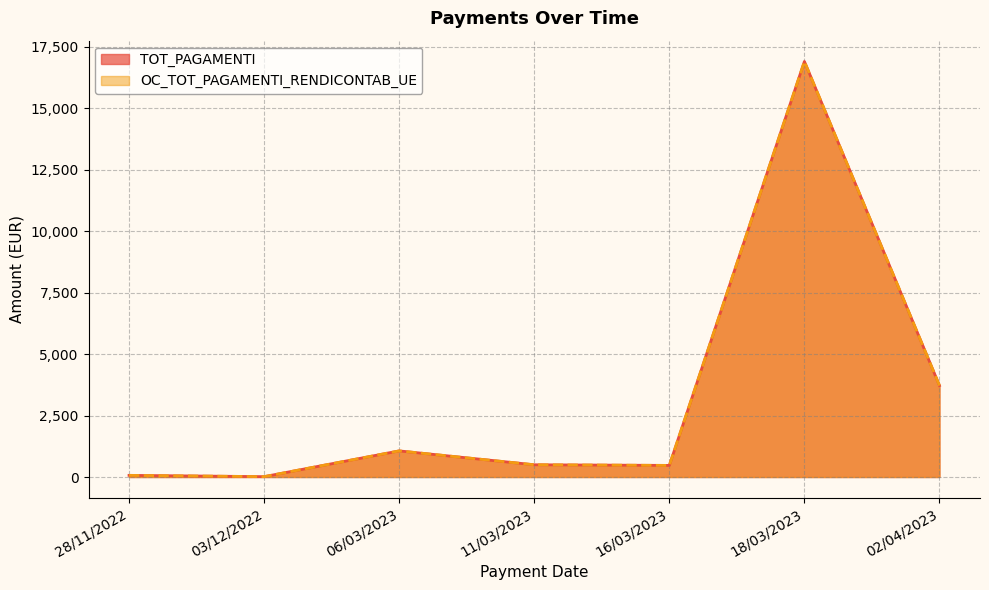

True or false: TOT_PAGAMENTI and OC_TOT_PAGAMENTI_RENDICONTAB_UE cross at least once.

False